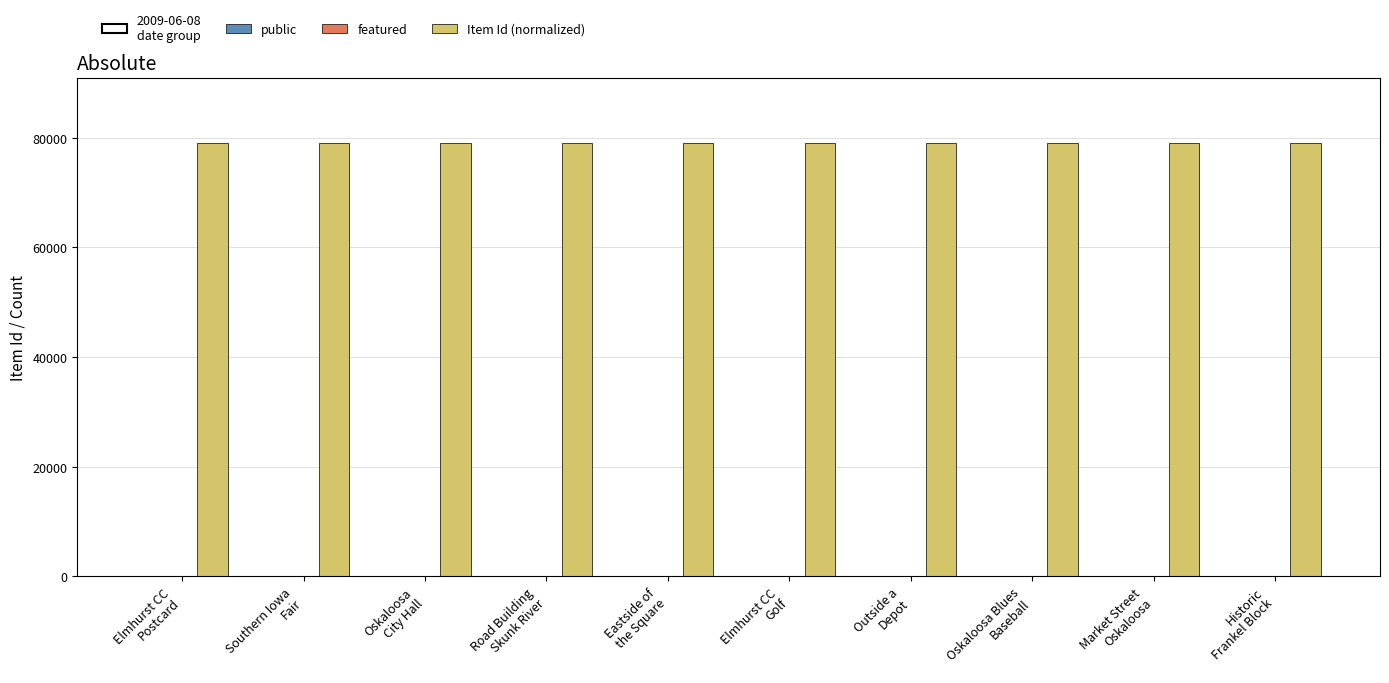

Which series has the largest total across all categories?

Item Id (normalized)